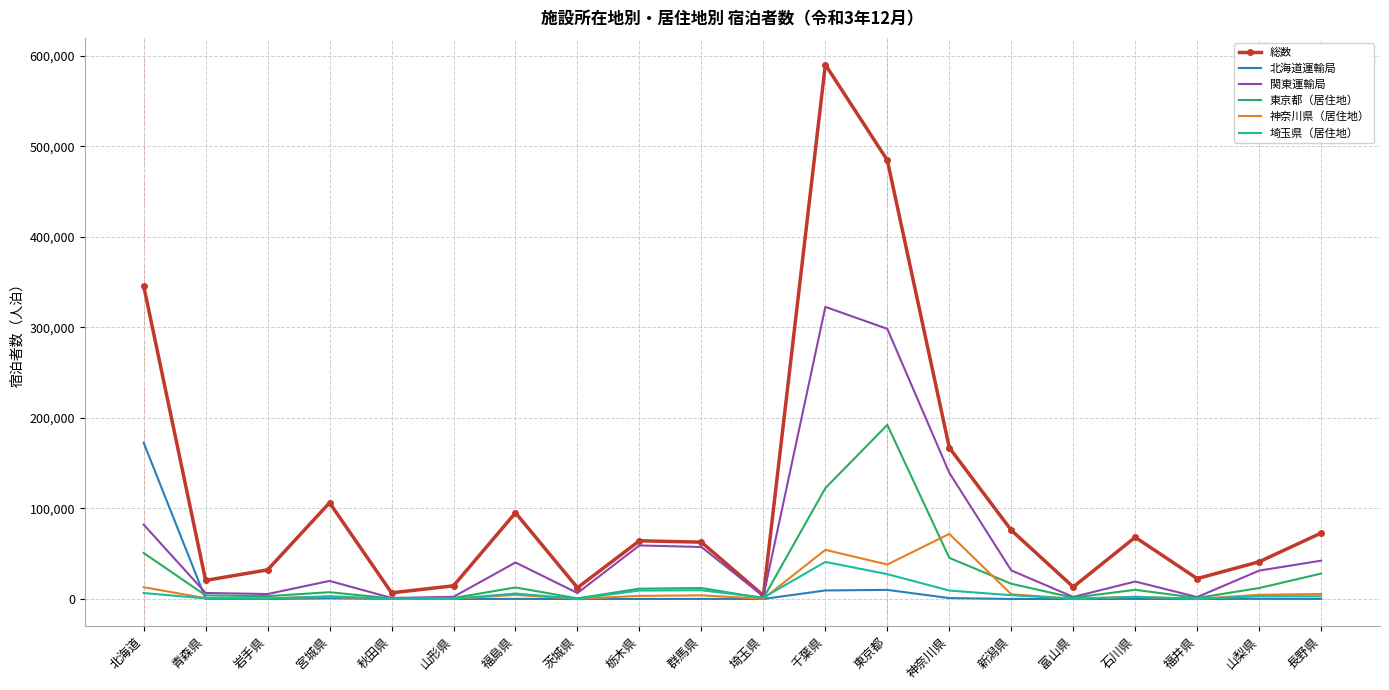

The value of 総数 at 栃木県 is 30932. True or false?

False